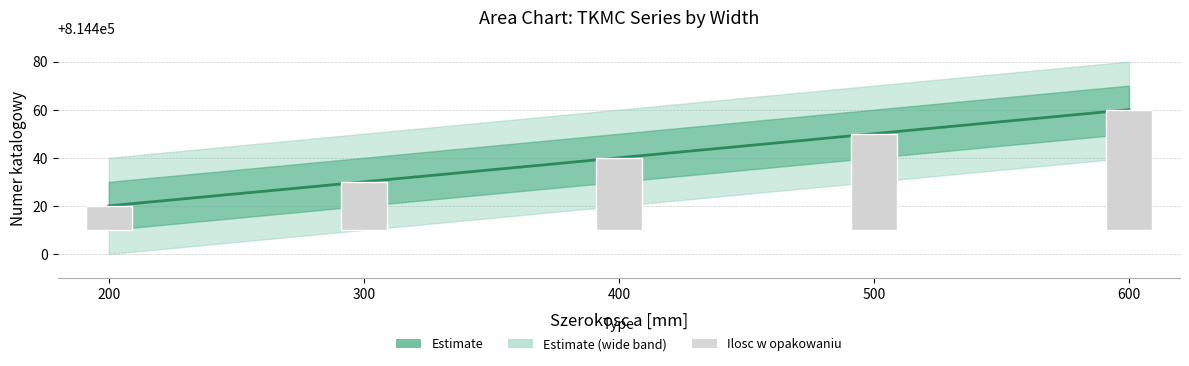

What is the change in value from 200 to 300?

+10